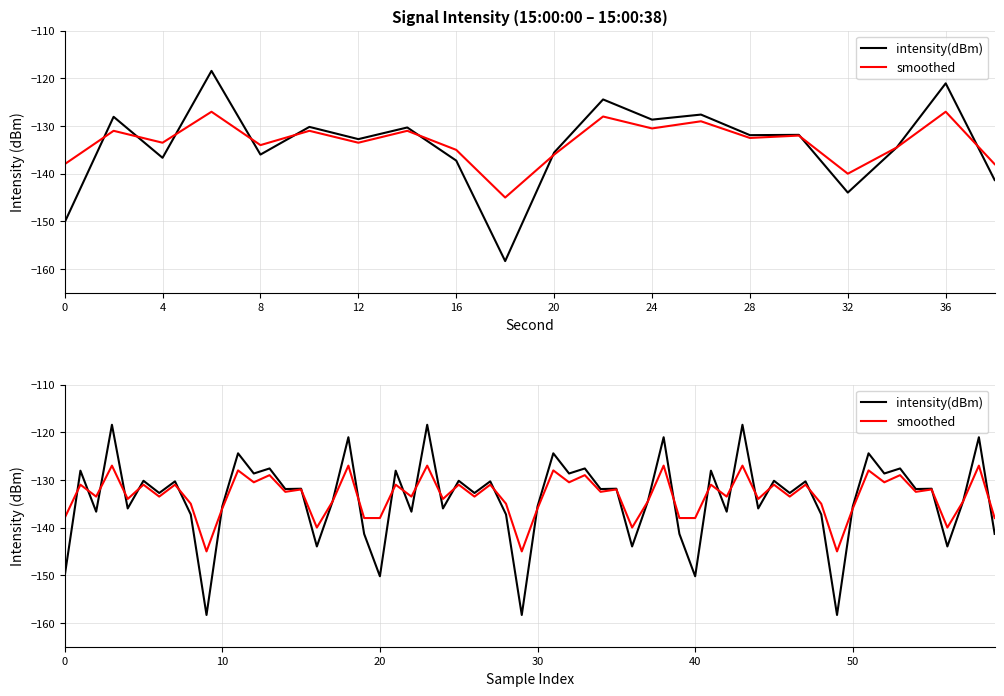

Which series has the largest total across all categories?

smoothed